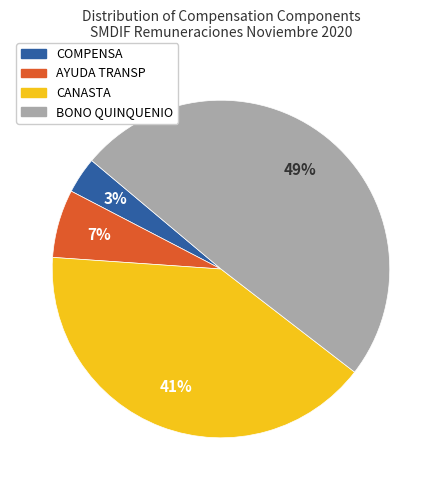

What is the smallest slice in the pie chart?

COMPENSA